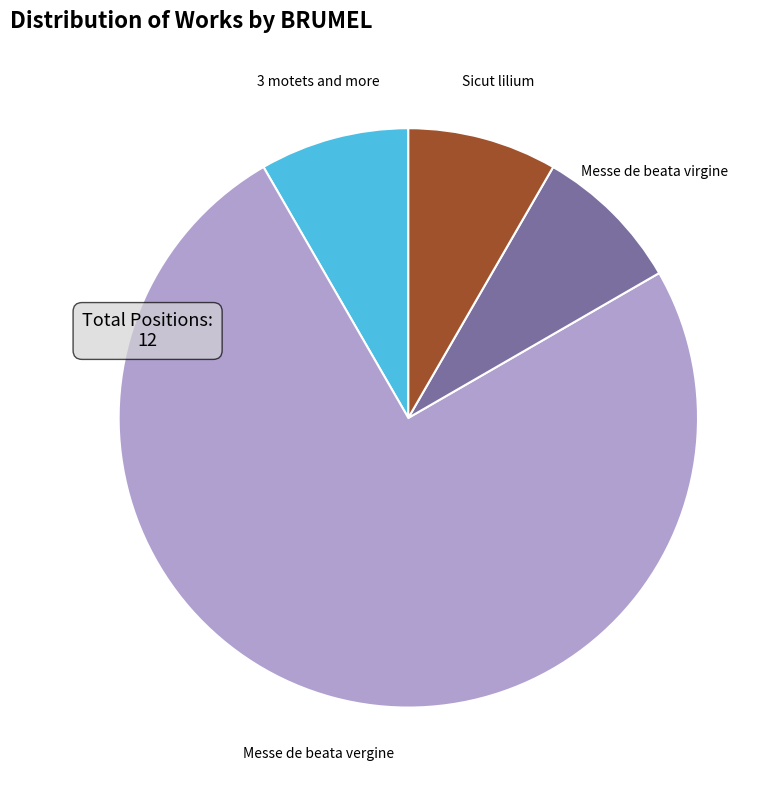

Combined, do Messe de beata vergine and 3 motets and more account for over 50%?

Yes